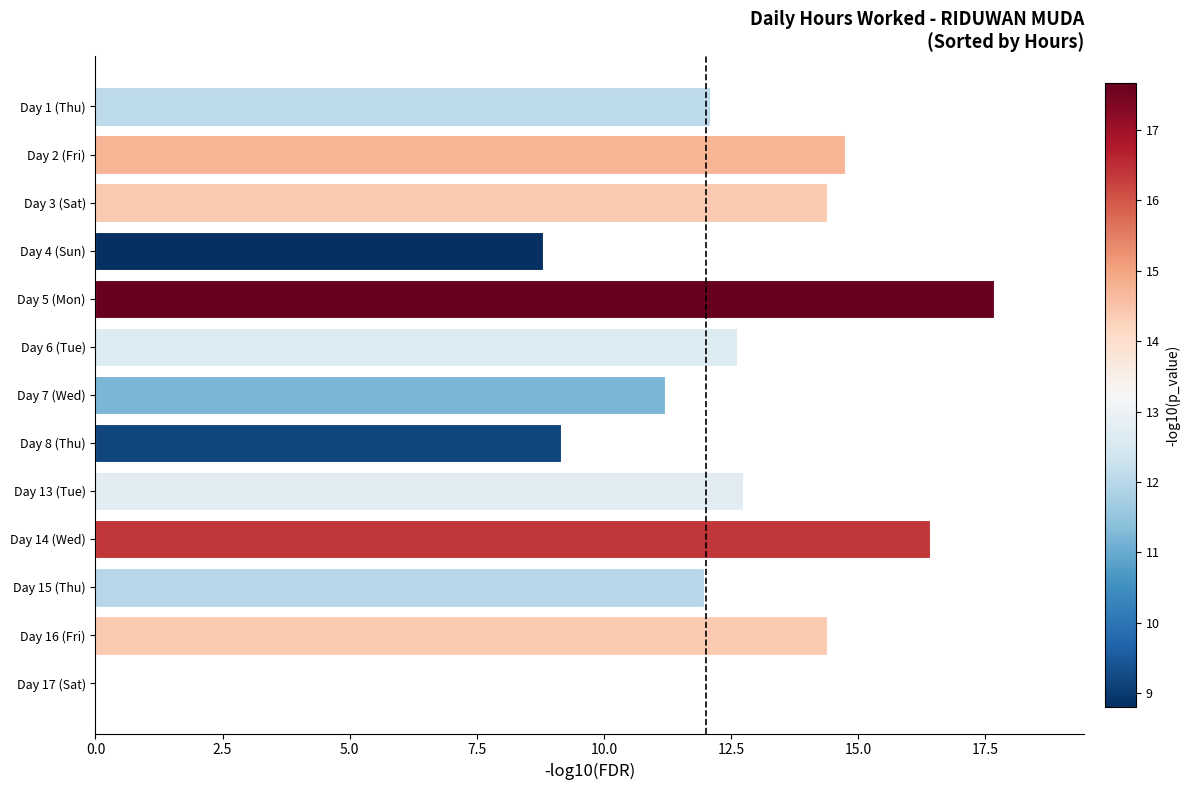

What is the change in value from Day 15 (Thu) to Day 3 (Sat)?

+2.4